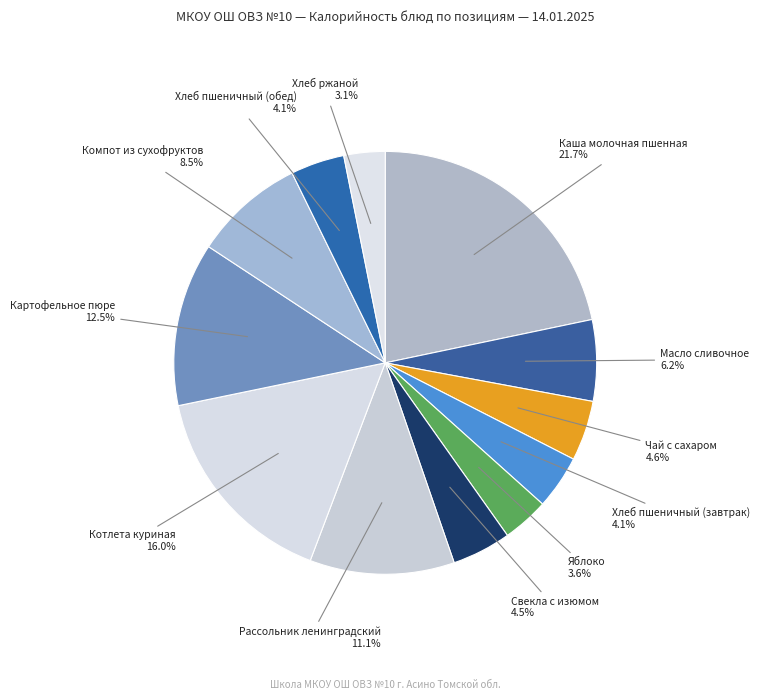

Is there a majority slice in this chart?

No